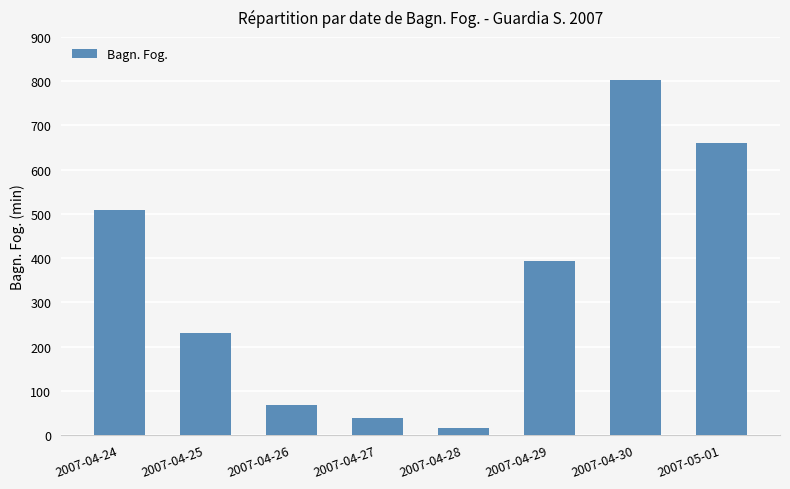

What is the label of the 2nd bar from the left?

2007-04-25